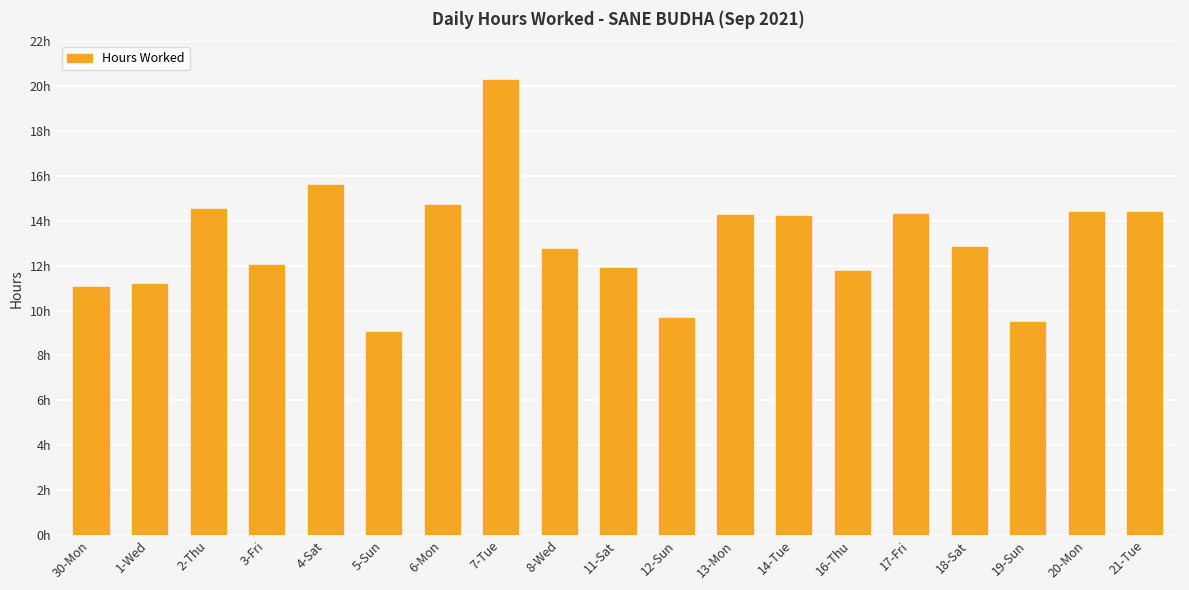

Does the chart contain any negative values?

No